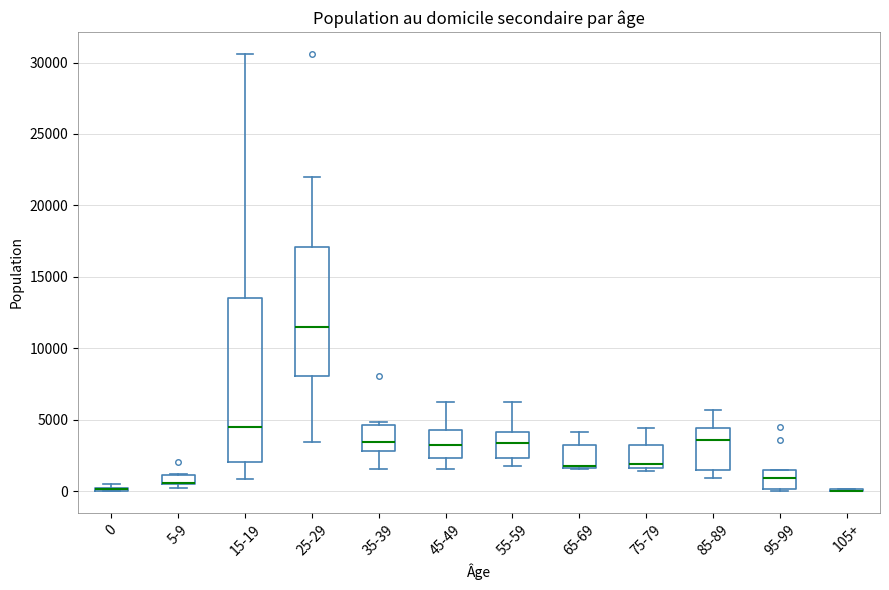

Where is the upper edge of the box for 95-99 on the y-axis? The values are not printed on the chart, so give them approximately, as read against the axis.

1500